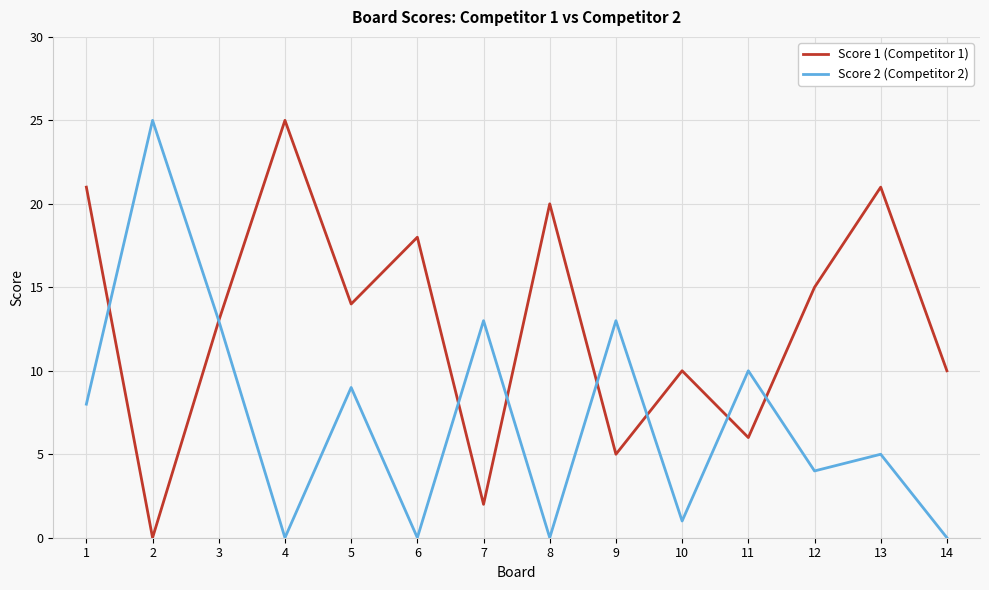

At which label is Score 1 (Competitor 1) closest to 12?

3